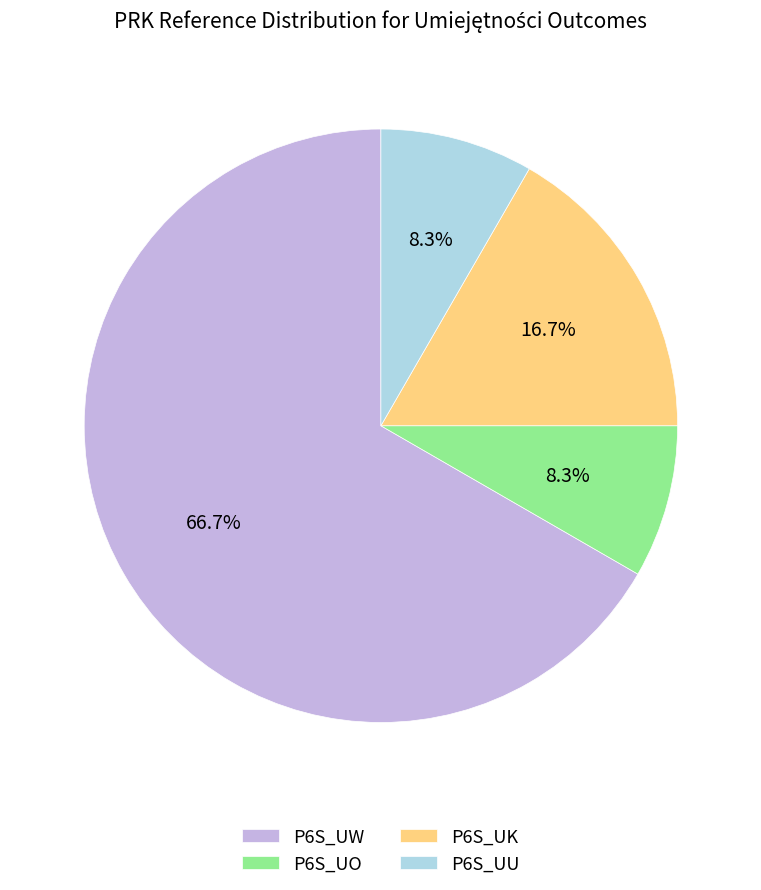

What percentage is NOT represented by P6S_UU?

91.7%